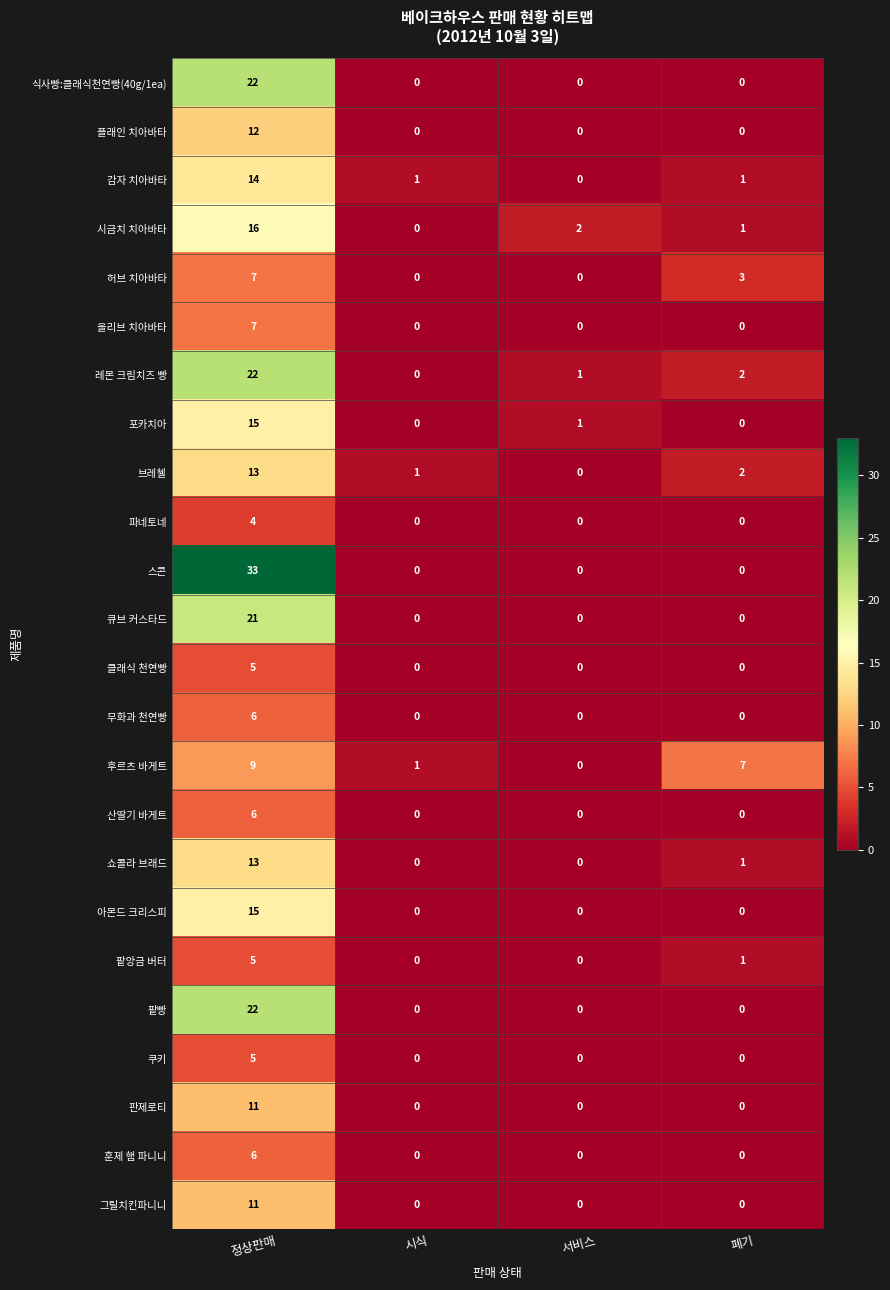

How many categories are shown in the chart?

4